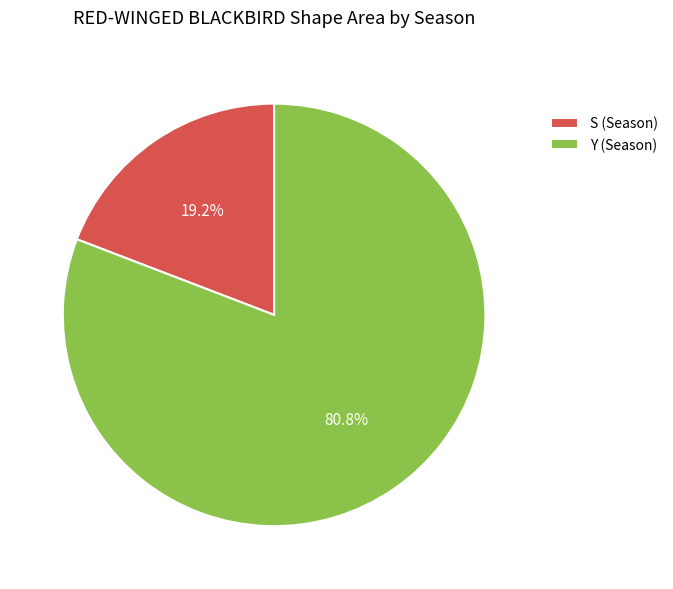

How many segments does this pie chart have?

2